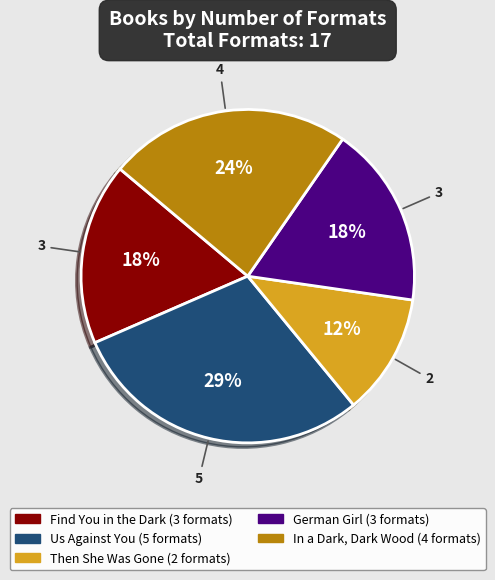

What is the largest slice in the pie chart?

Us Against You